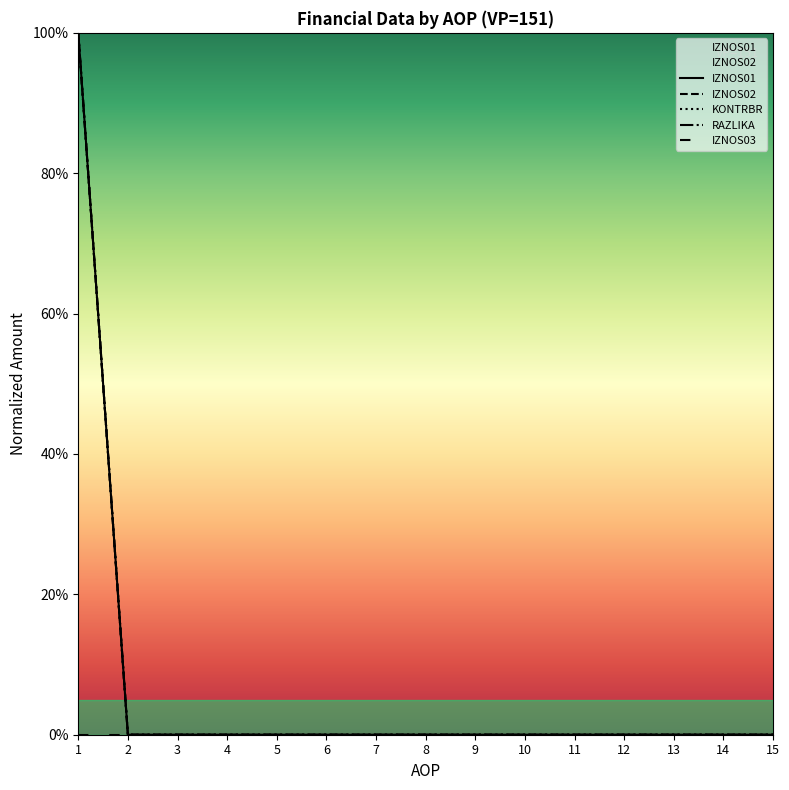

Rank the series by their maximum value, from lowest to highest.

IZNOS01, IZNOS02, KONTRBR, RAZLIKA